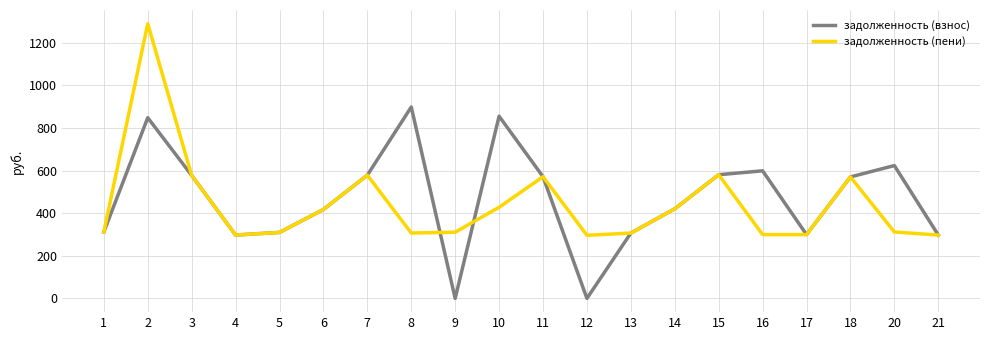

What is the difference between the highest and lowest values at 10?

427.8